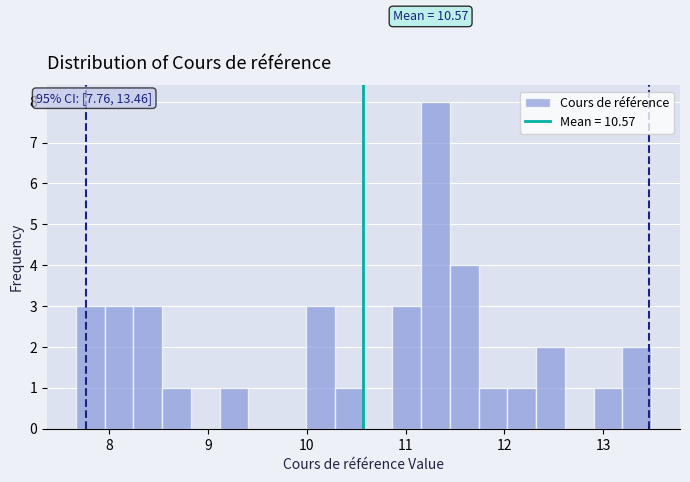

Read against the x-axis, roughly where is the centre of the tallest bar?

11.3